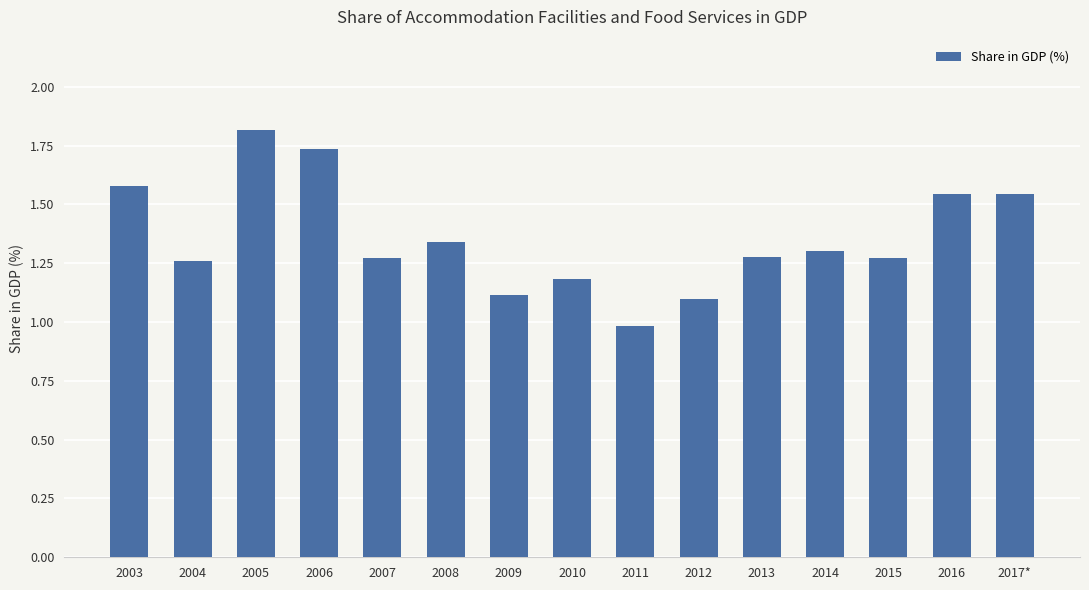

How many values exceed 1?

14